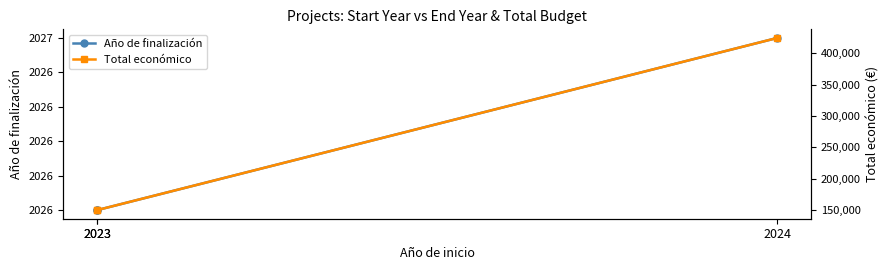

List the series in order of their peak value, highest first.

Total económico, Año de finalización